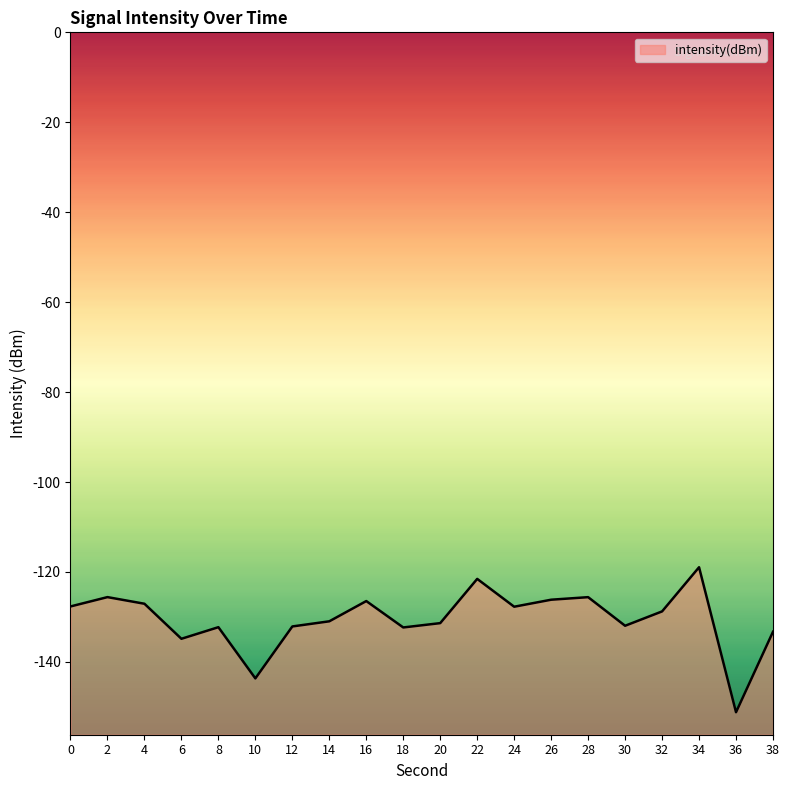

Where is the first local minimum?

6